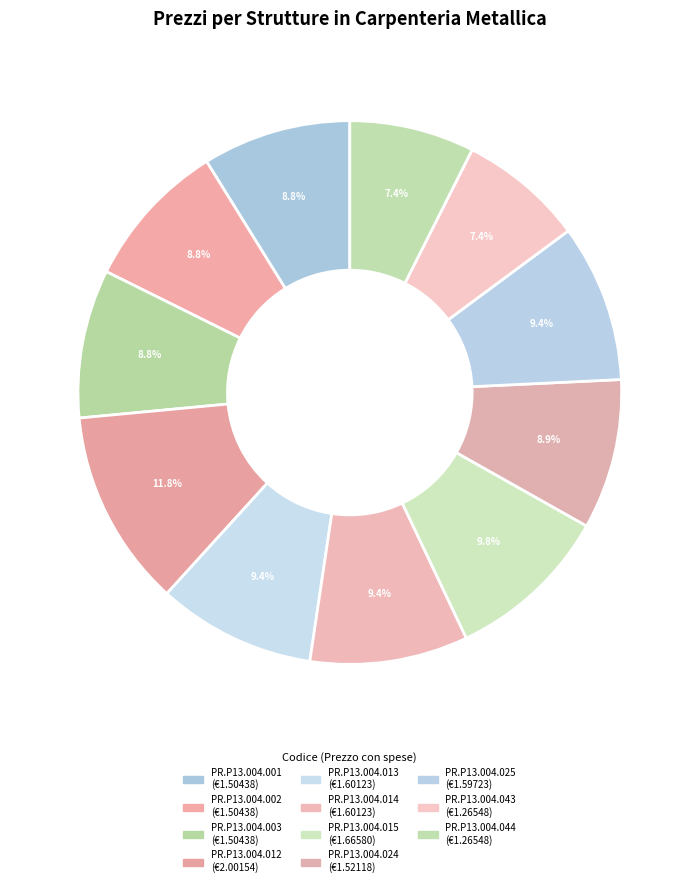

To the nearest percent, what is the difference between the largest and smallest slice percentages?

4%